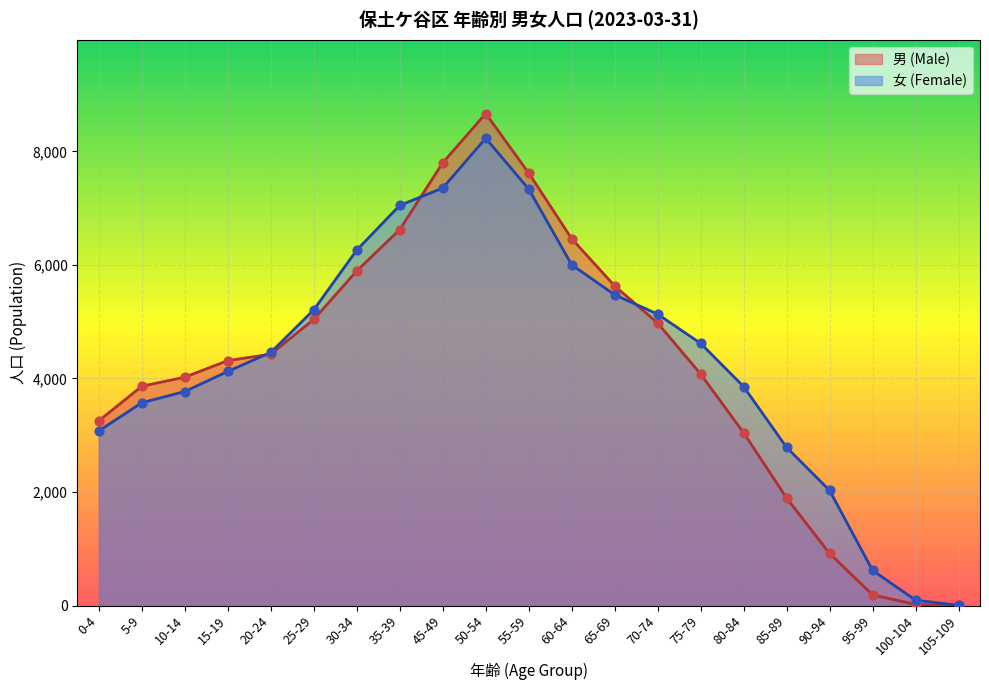

What are all the series names shown in the legend?

男 (Male), 女 (Female)